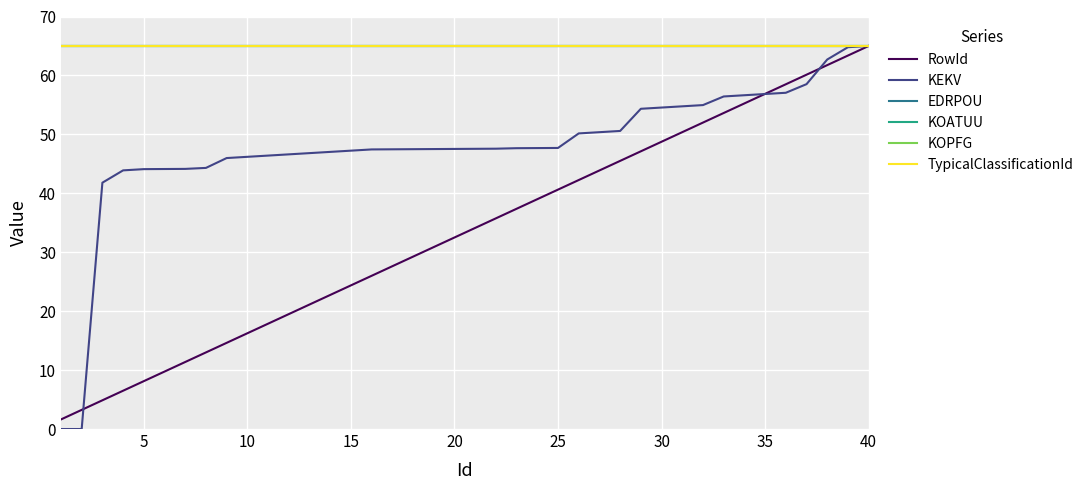

Does the chart display data point markers on the line(s)?

No